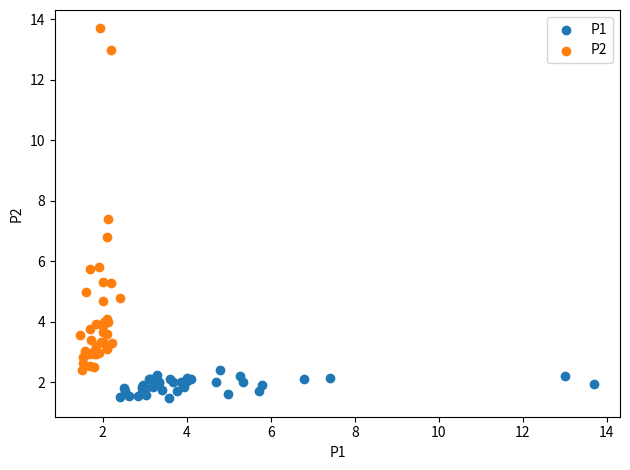

Which series contains the highest Y value?

P2